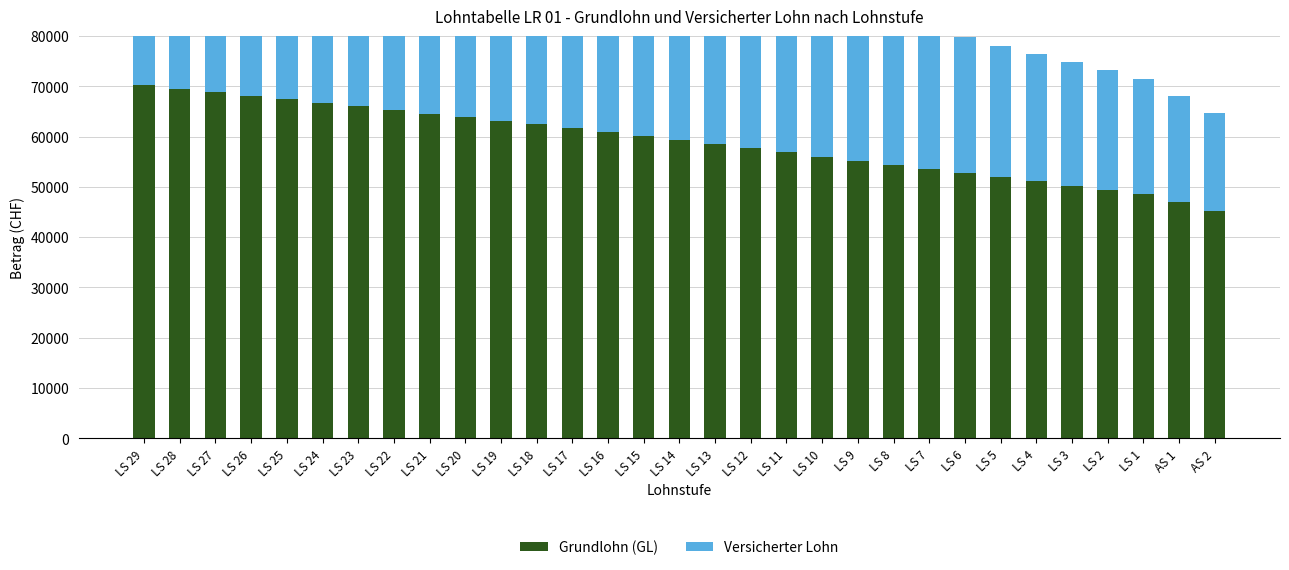

The Grundlohn (GL) series shows 28552 at LS 20. True or false?

False